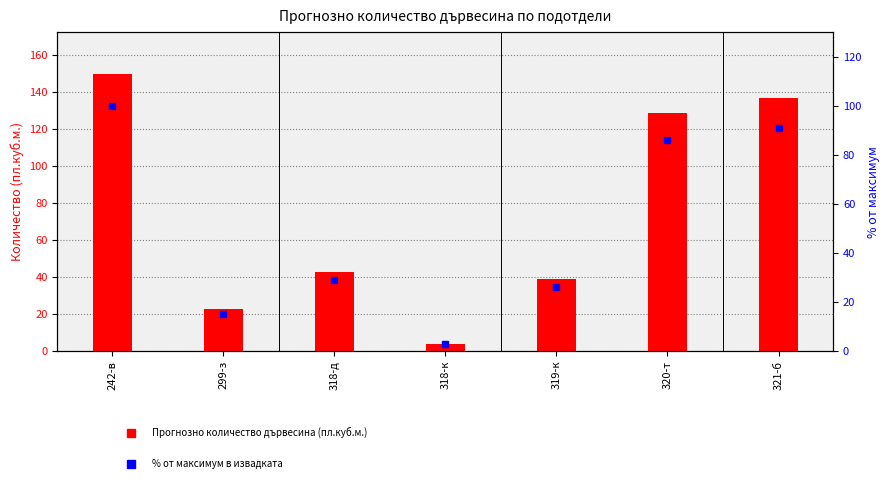

Count the number of categories in the chart.

7